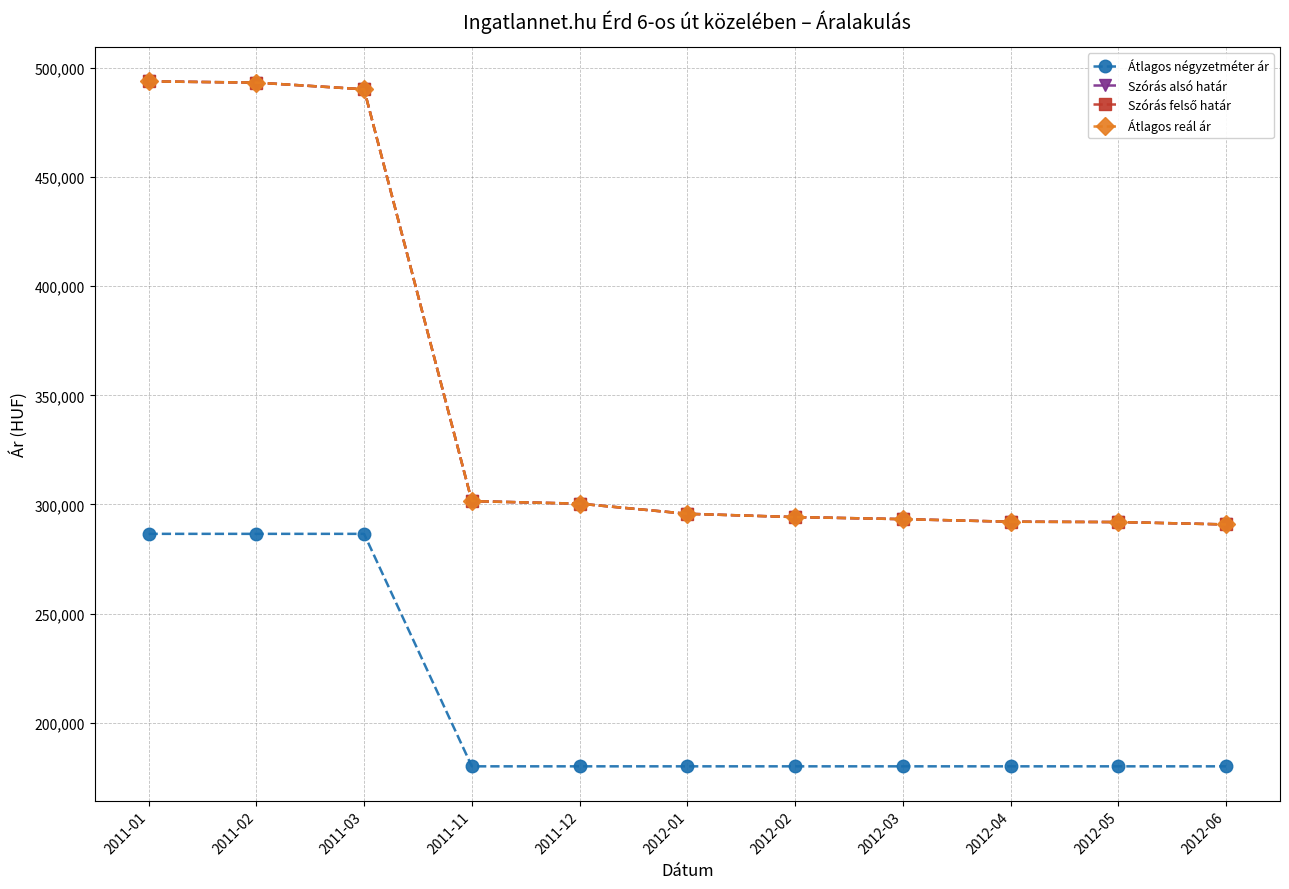

What is the difference between the maximum and minimum values in the Szórás felső határ series?

203026